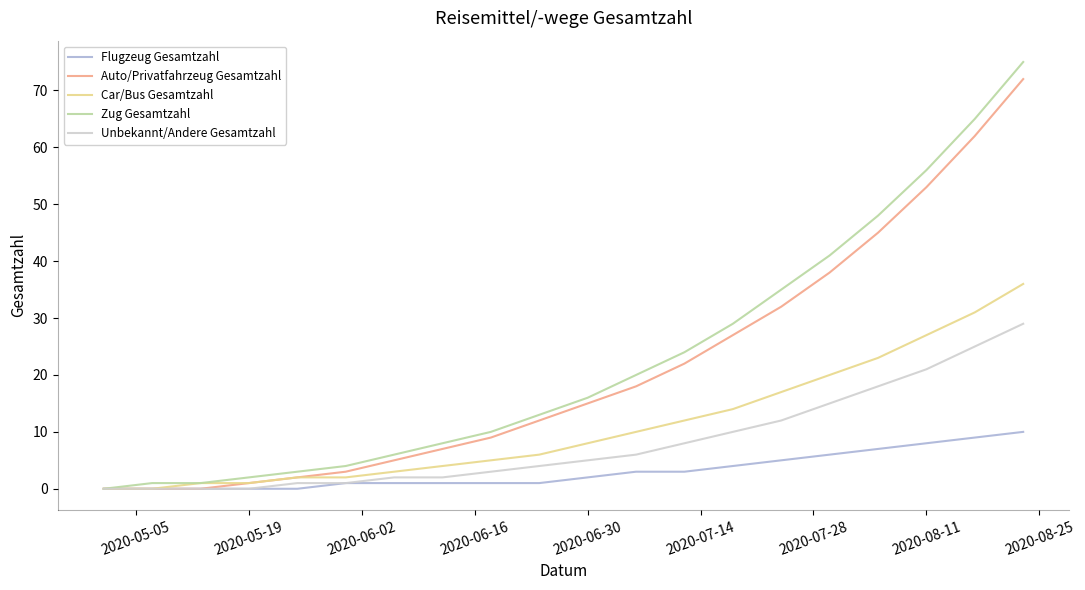

Which series has the widest spread of values?

Zug Gesamtzahl